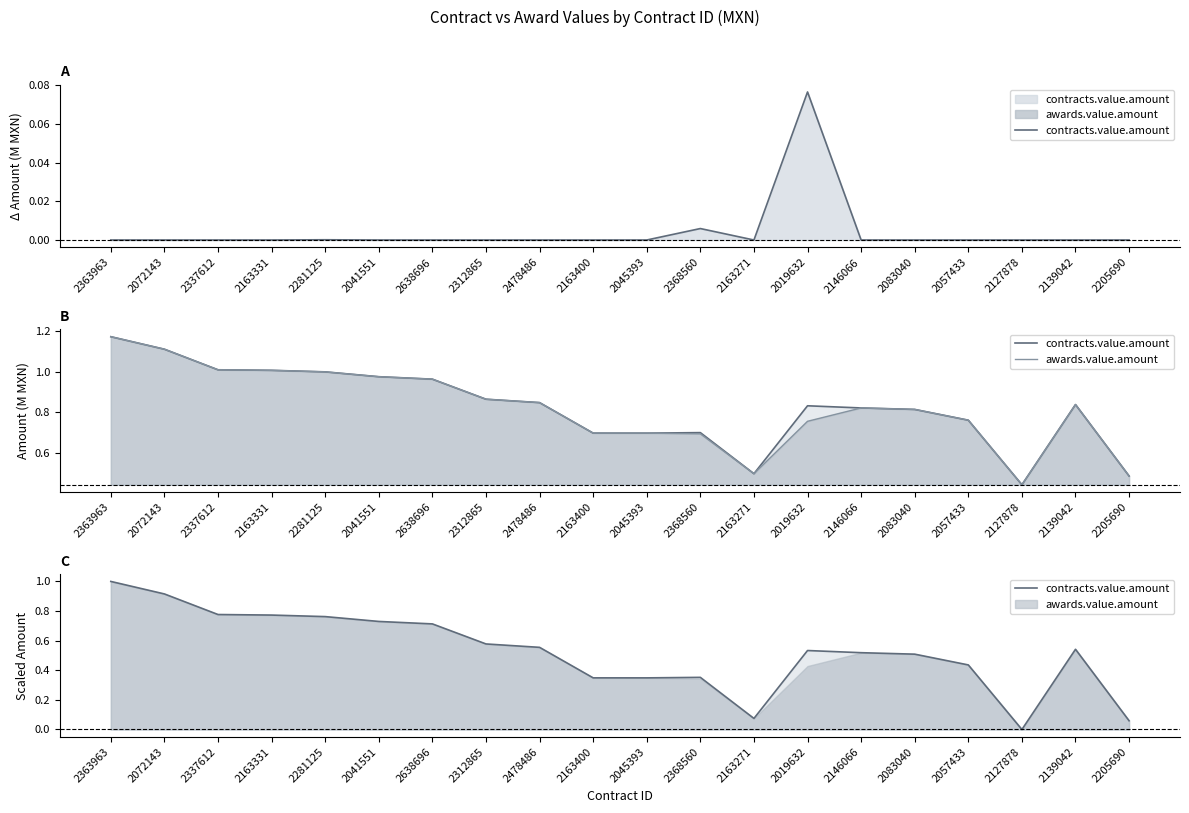

Between 2163331 and 2163400, which series saw the biggest shift?

contracts.value.amount